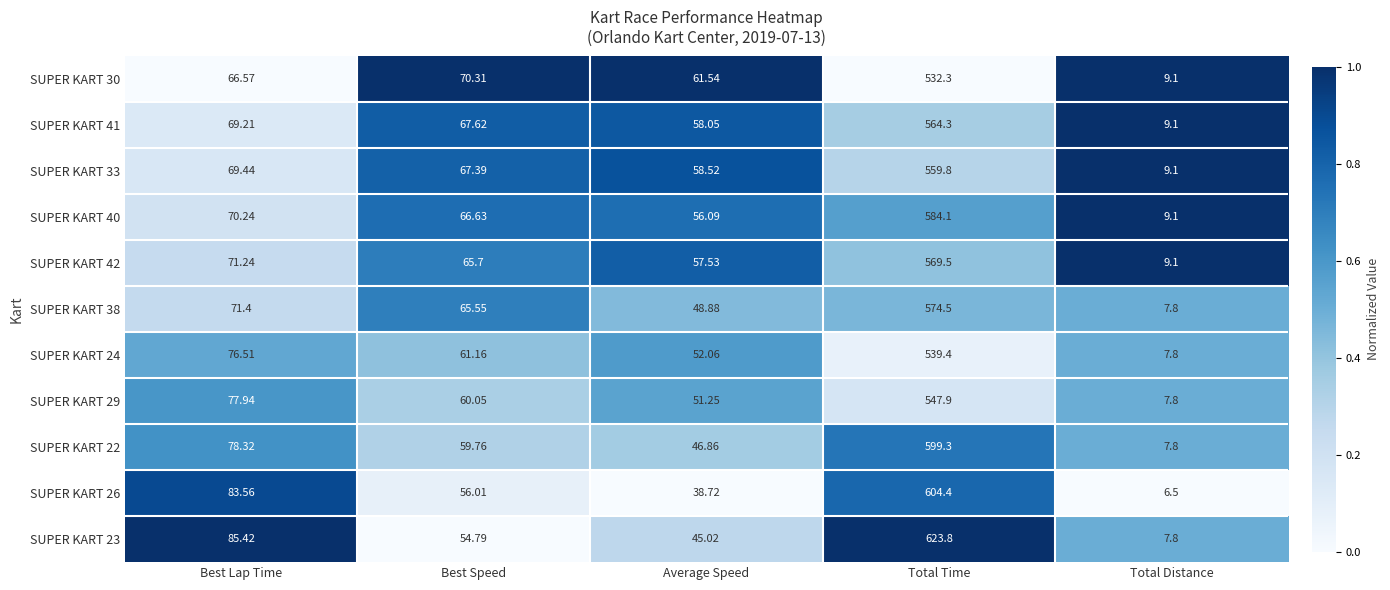

Which category has the highest value across all series?

Total Time